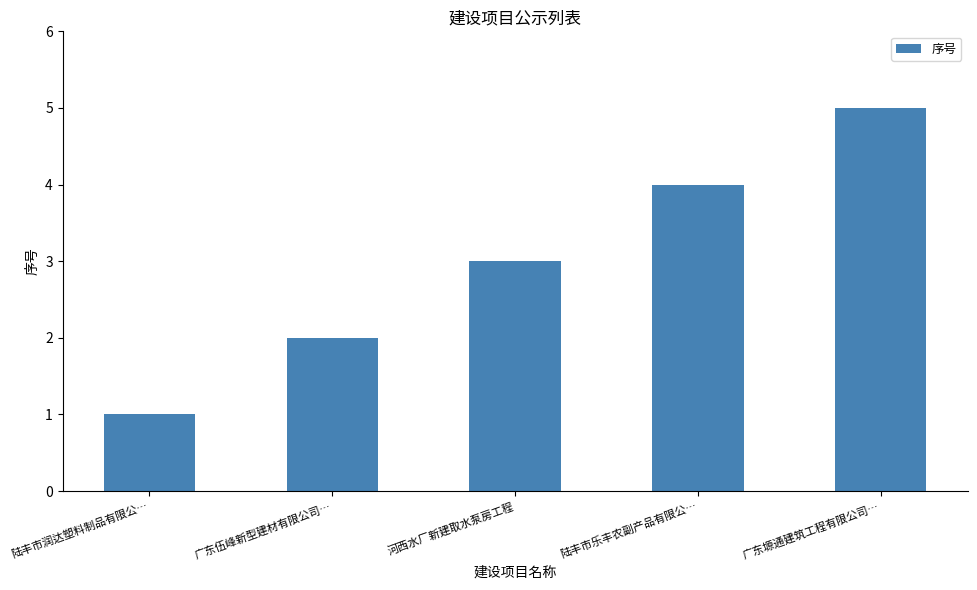

Count the number of data series in this chart.

1